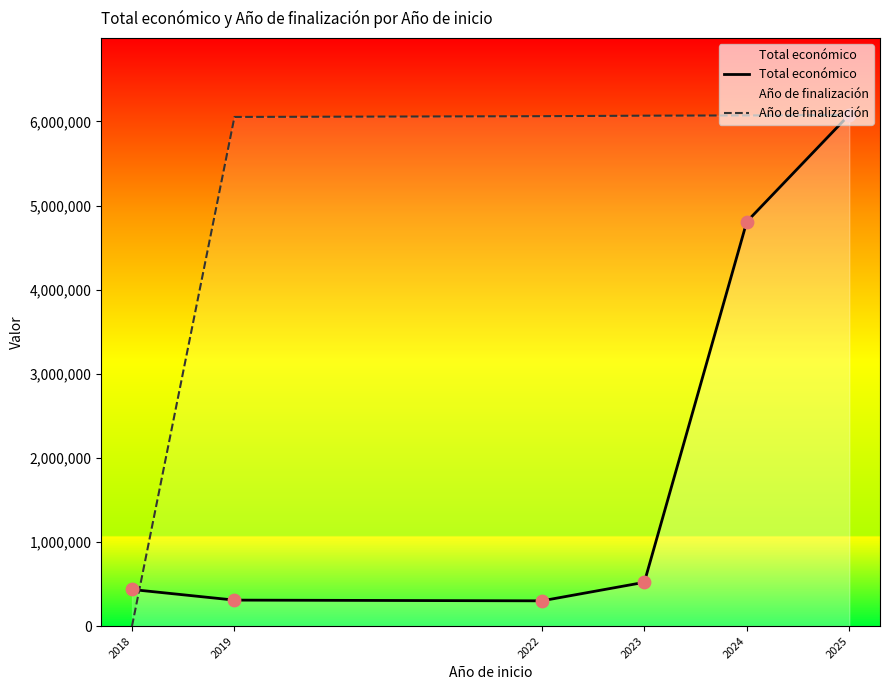

What are all the series names shown in the legend?

Total económico, Año de finalización